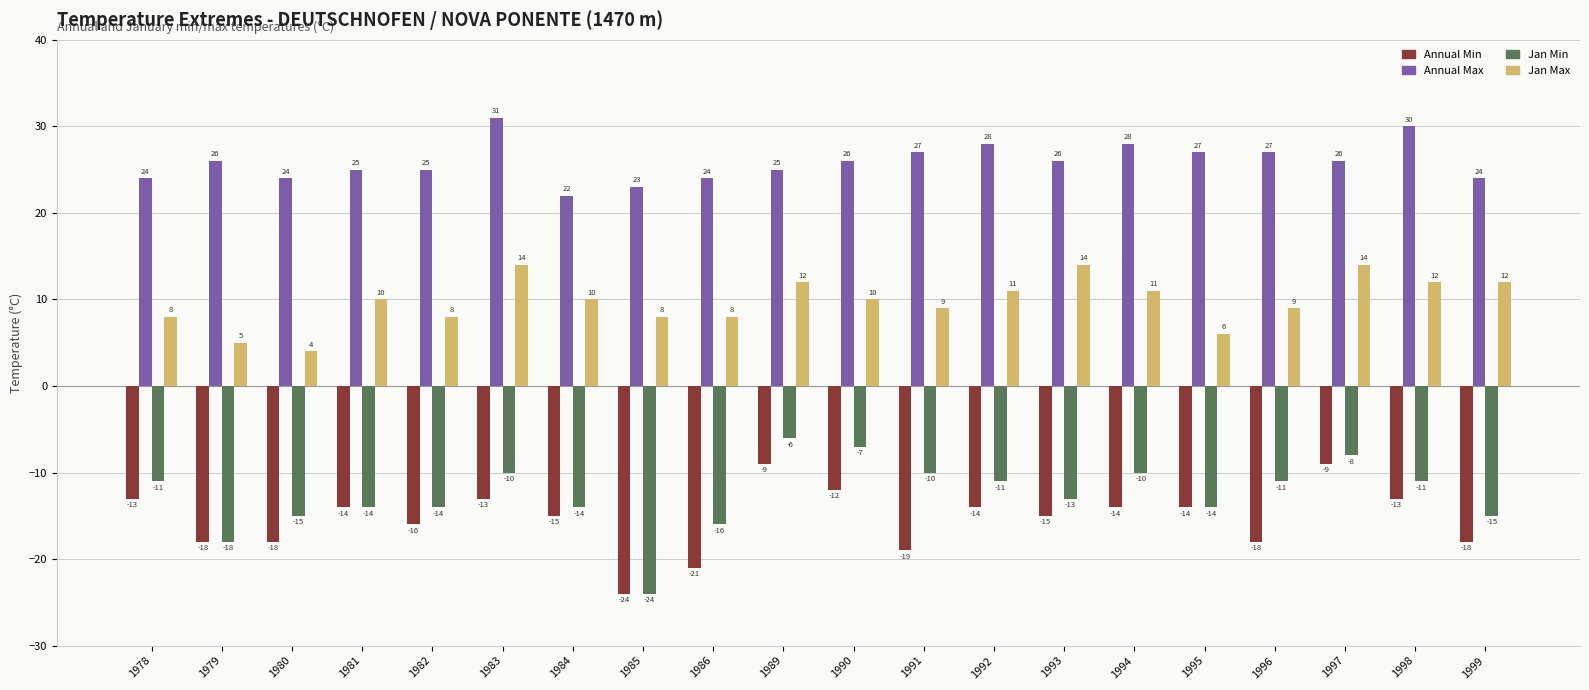

The value of Jan Min at 1998 is -11. True or false?

True